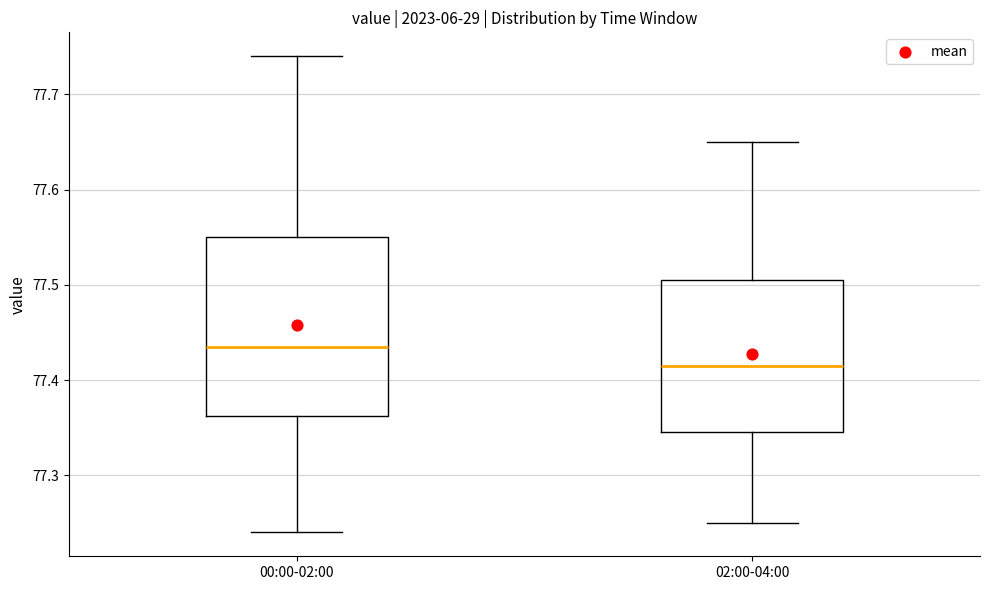

Reading left to right, transcribe this box plot: for each box, give where its median line is, the range the box spans, and where its two whiskers end, as read against the y-axis. The values are not printed on the chart, so give them approximately, as read against the axis.

00:00-02:00: median 77.44, box 77.36 to 77.55, whiskers 77.24 to 77.74
02:00-04:00: median 77.42, box 77.35 to 77.51, whiskers 77.25 to 77.65